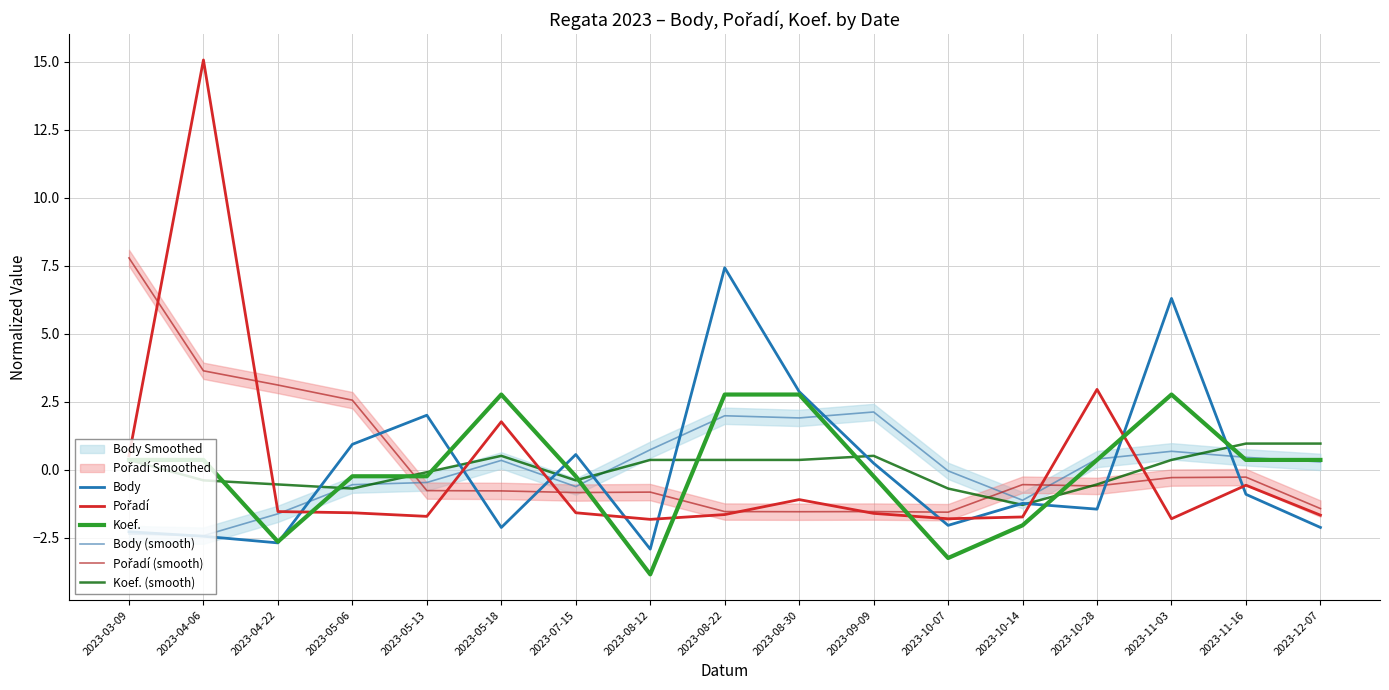

True or false: Koef. (smooth) and Body (smooth) intersect in this chart.

True